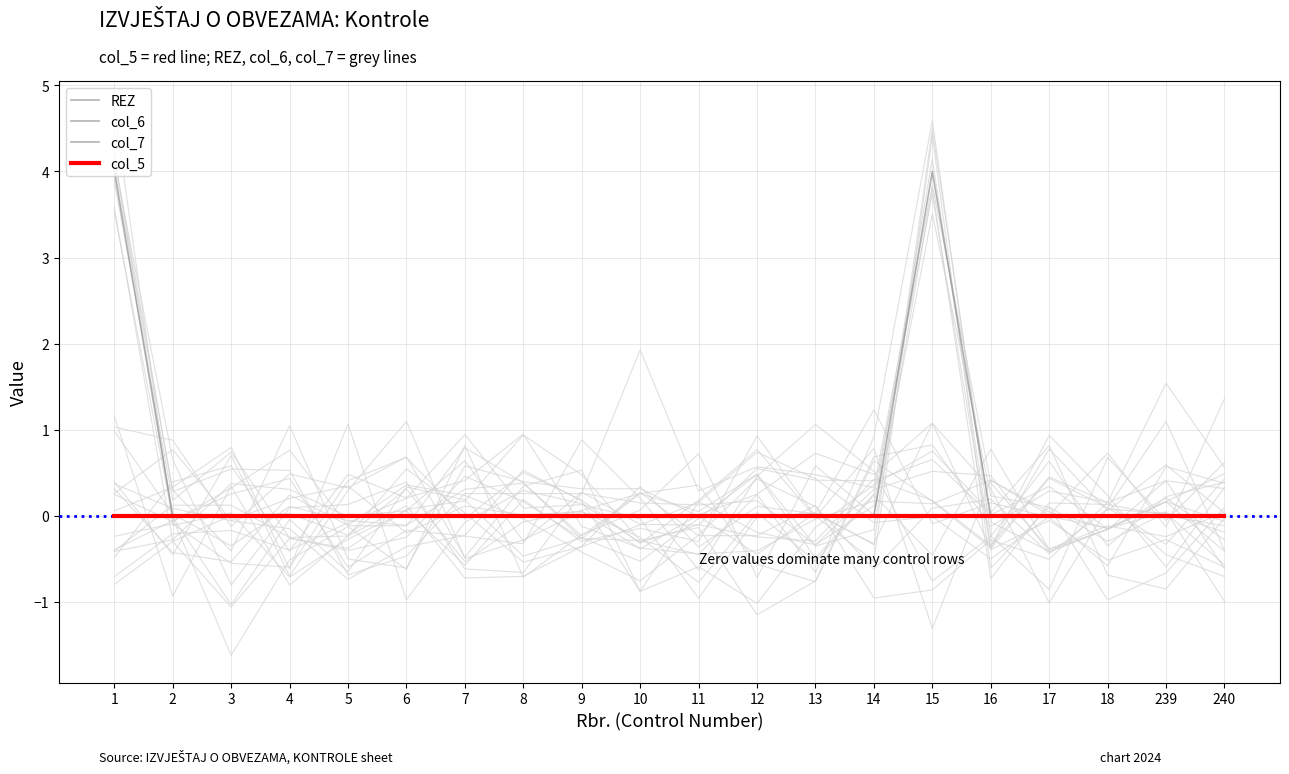

How many values in col_6 are above zero?

2